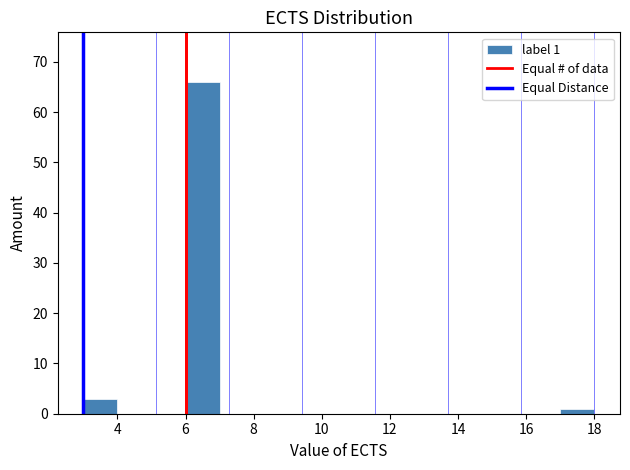

Over which range of the x-axis is the bar tallest?

6 to 7